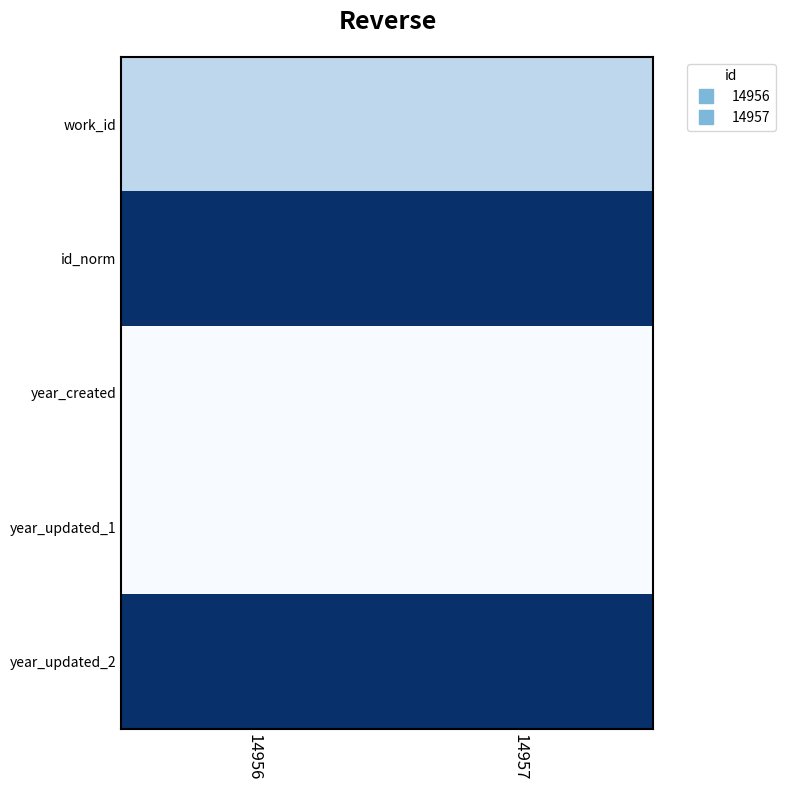

What is the maximum value shown in the chart?

1.0